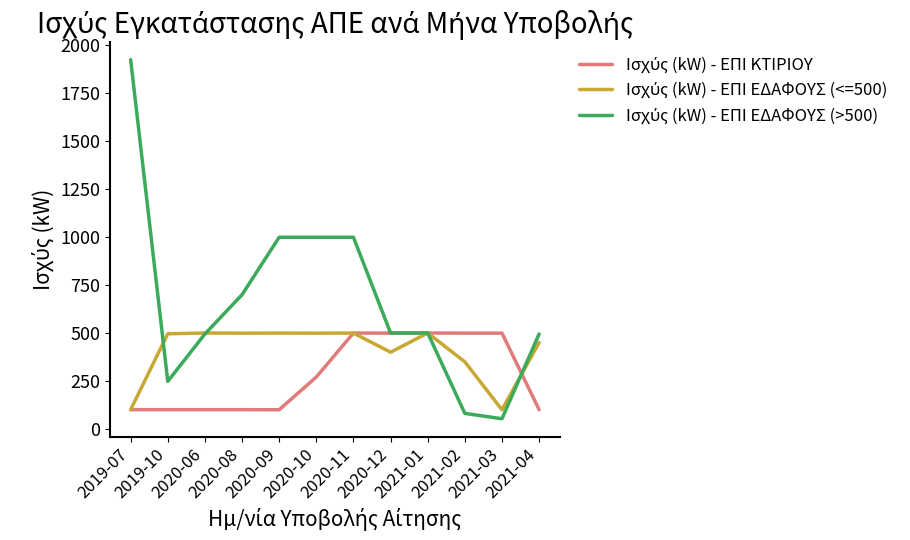

What is the minimum value shown in the chart?

52.7